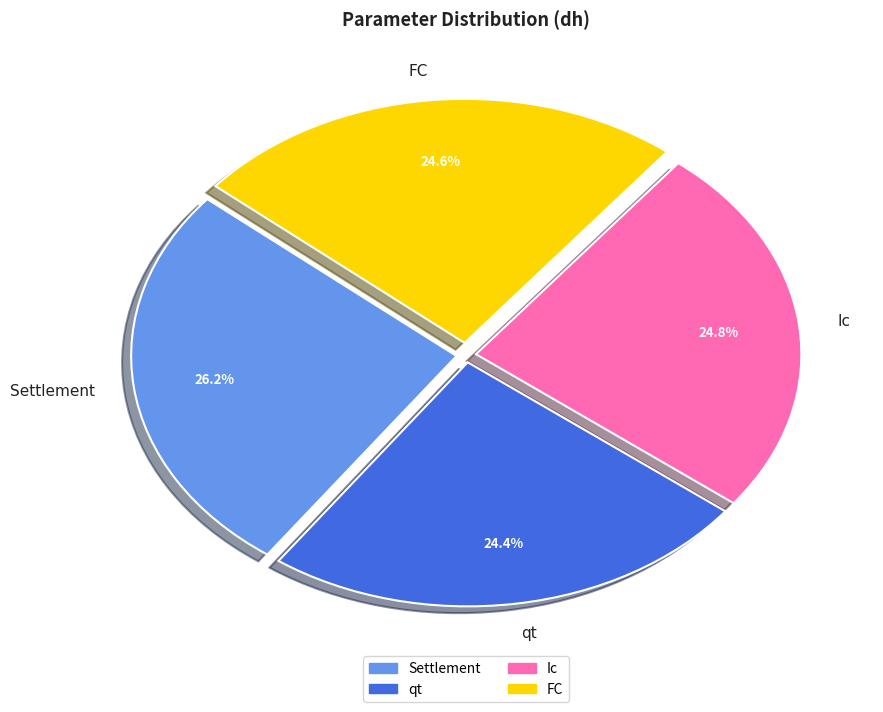

Which category has the biggest portion of the pie?

Settlement